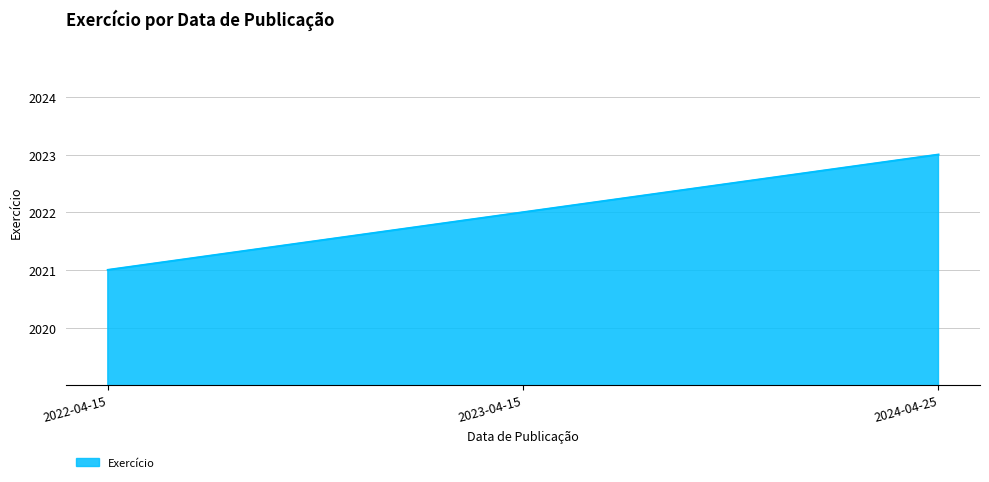

What is the difference between the values at 2022-04-15 and 2023-04-15?

1